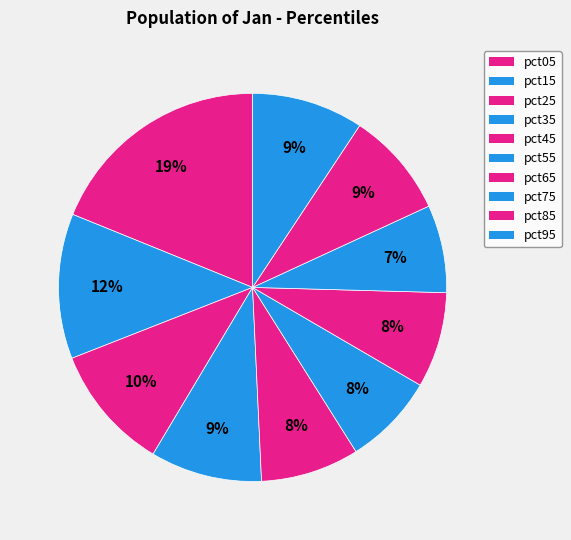

Count the number of slices in the pie.

10